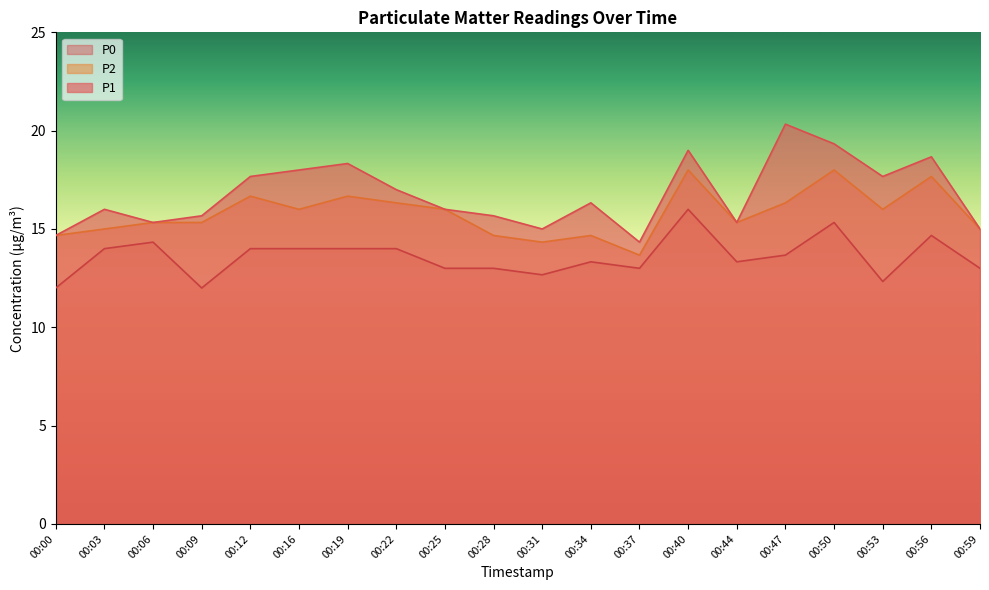

The value of P1 at 00:09 is 15.7. True or false?

True